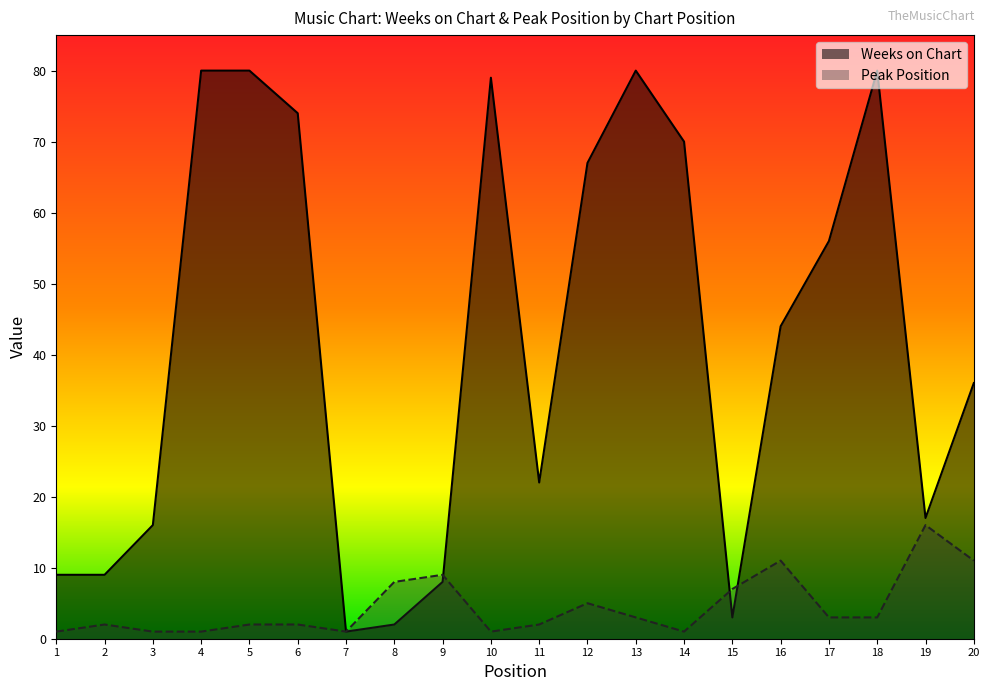

Which series has the largest total across all categories?

Weeks on Chart